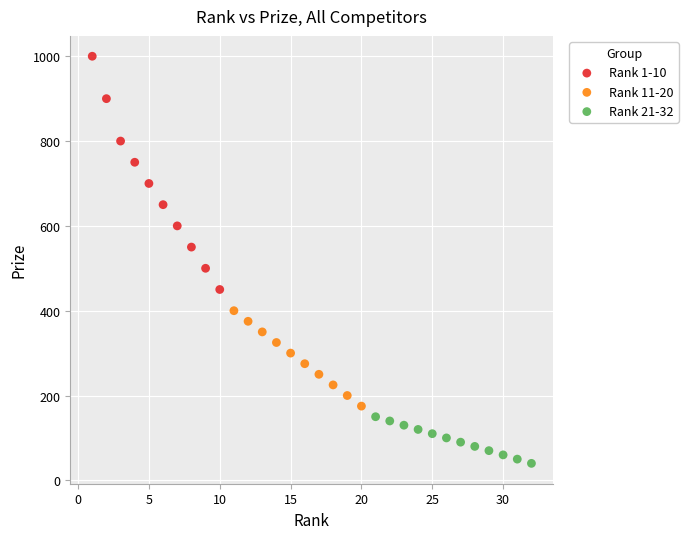

Which series has the largest Y range (max minus min)?

Rank 1-10